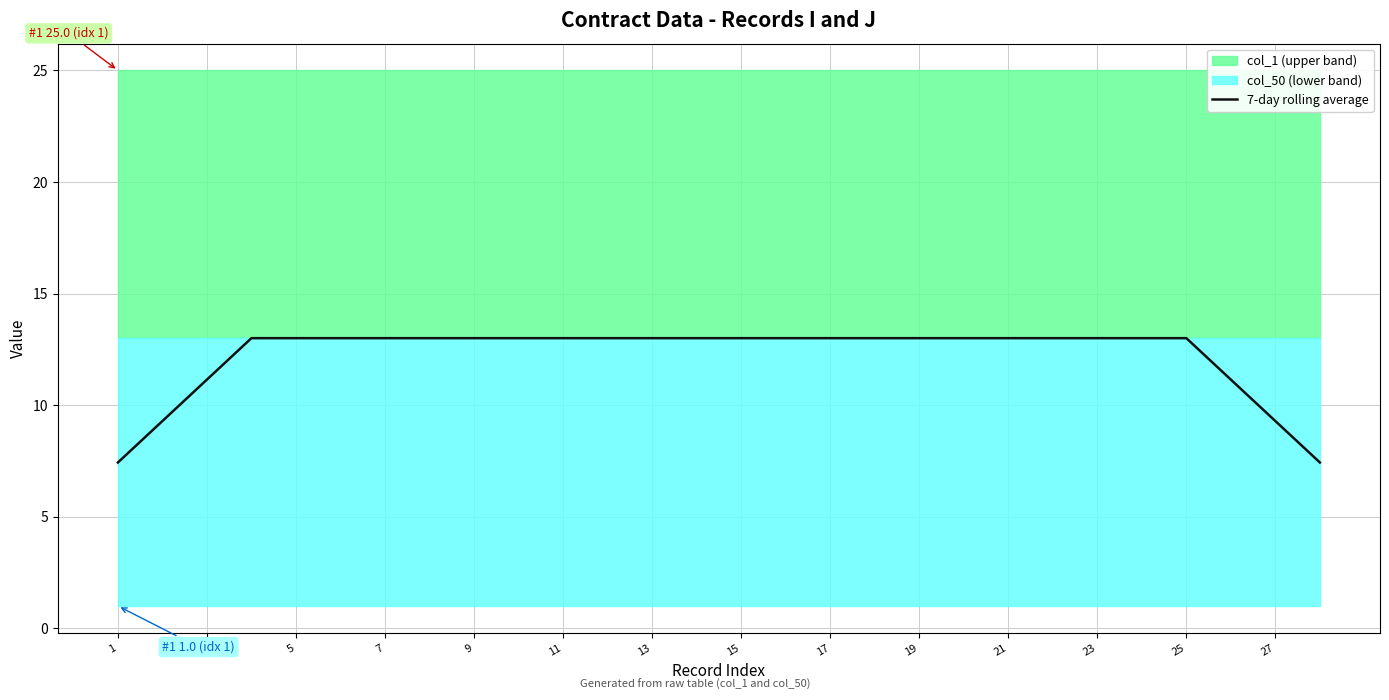

What is the minimum value for 7-day rolling average?

7.4